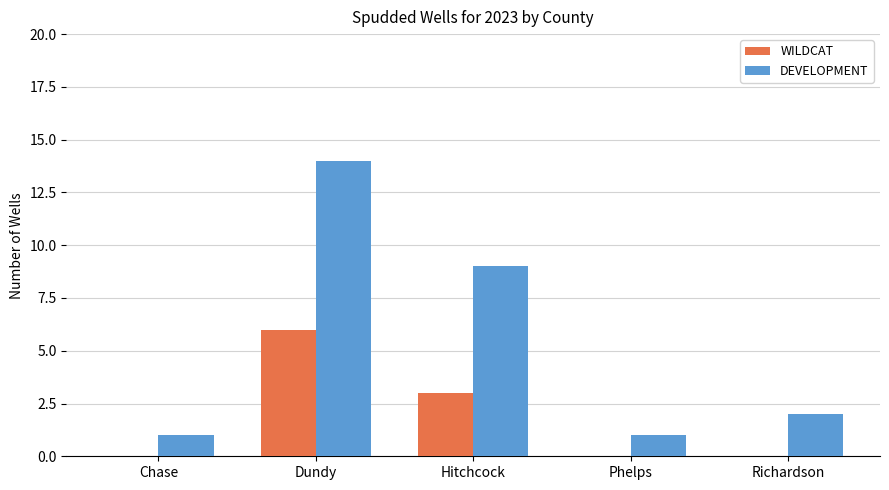

Which category has the highest value in the DEVELOPMENT series?

Dundy